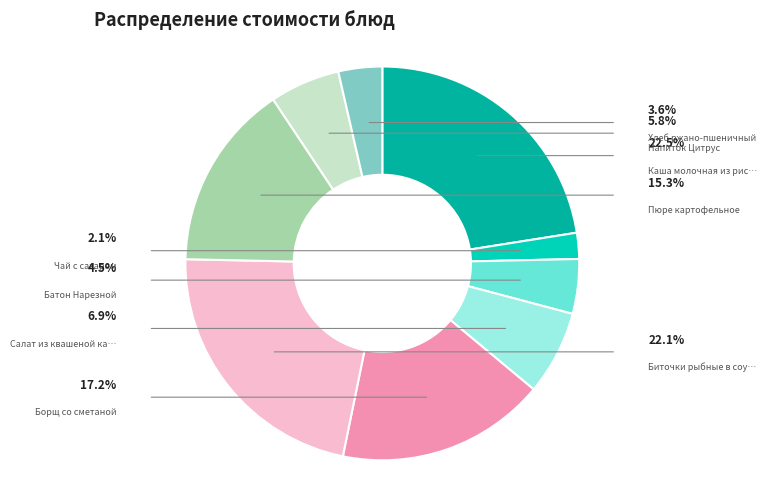

Is there any slice that represents more than half of the pie?

No